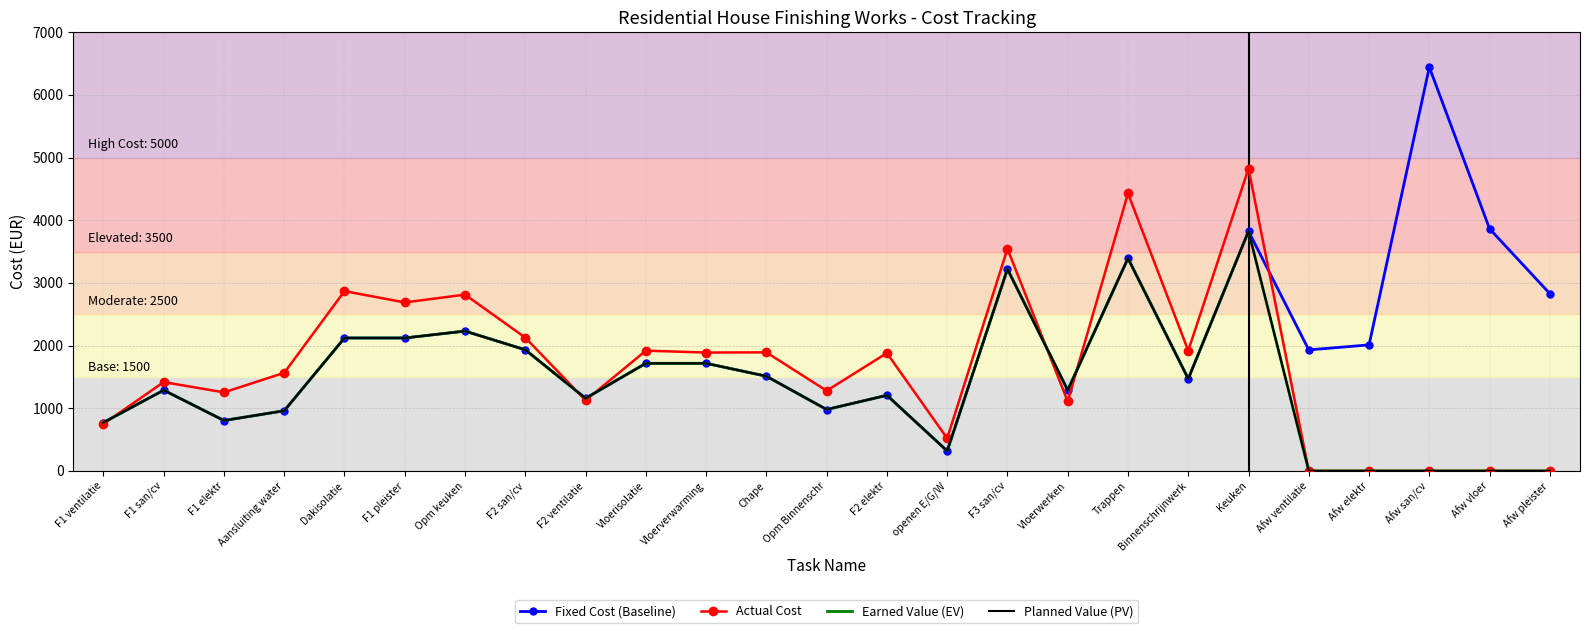

At how many categories does at least one series exceed 3712?

4